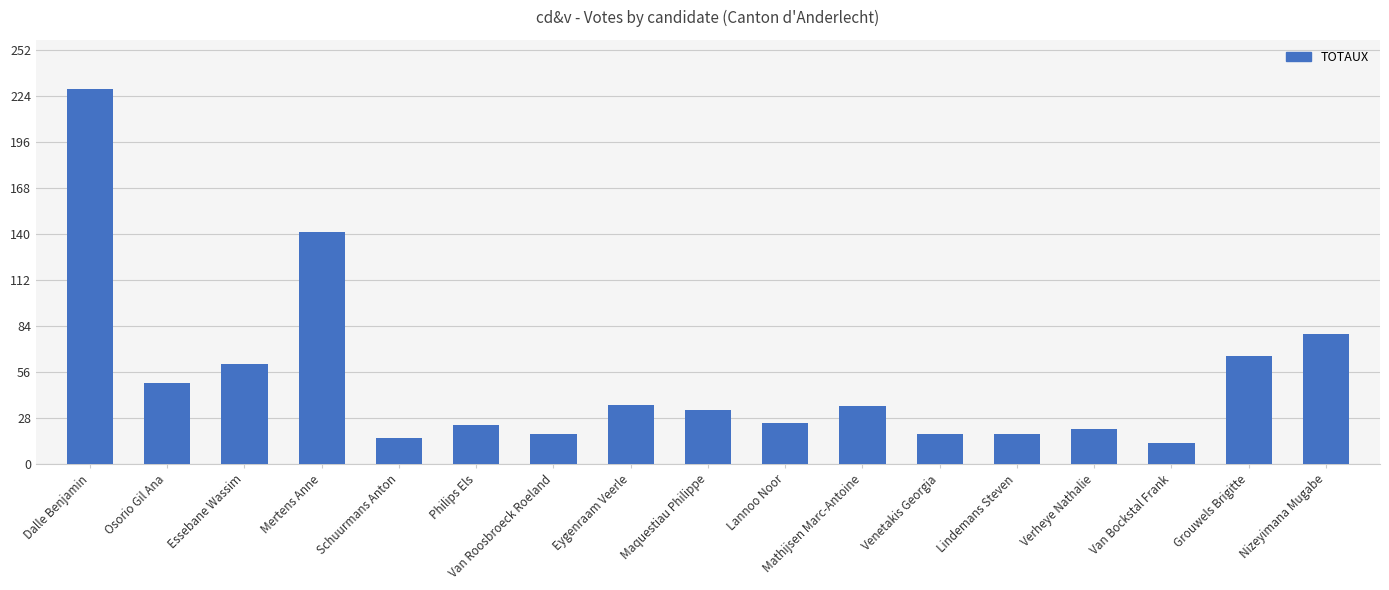

What is the sum of the values at Osorio Gil Ana and Grouwels Brigitte?

115